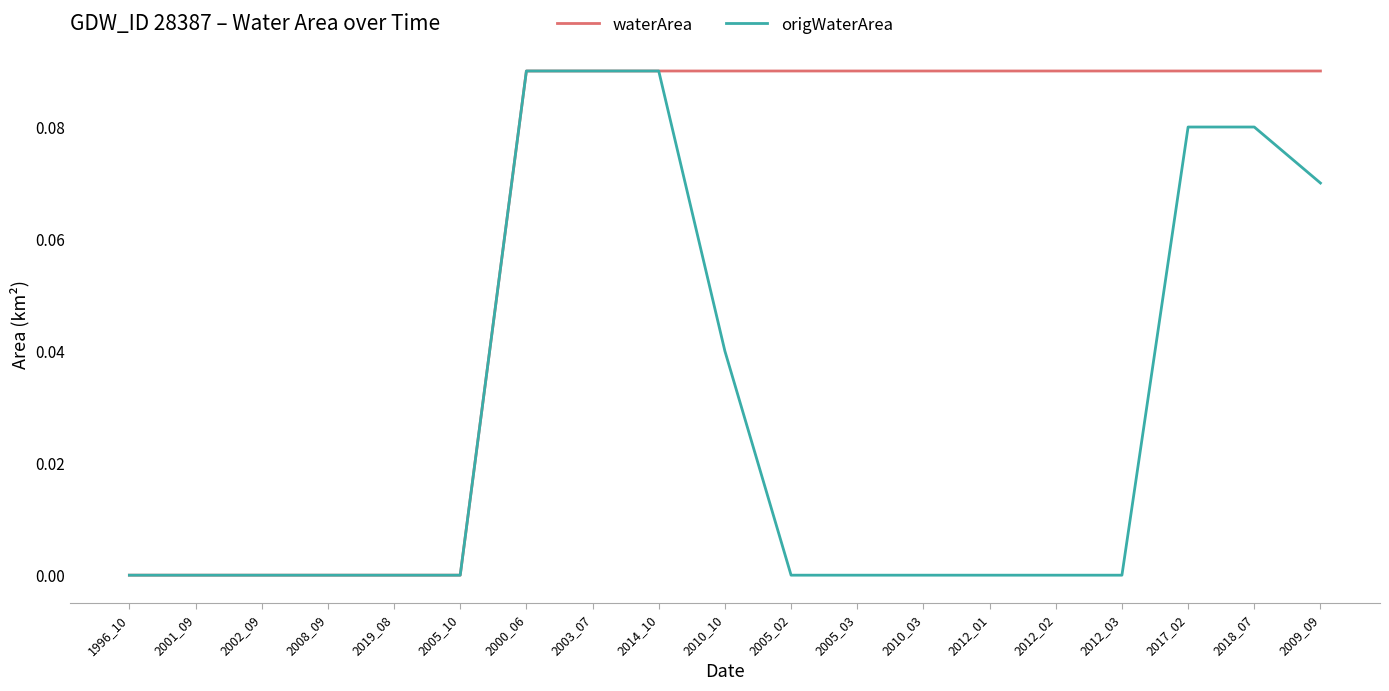

Is it true that waterArea equals 0.0 at 2002_09?

True